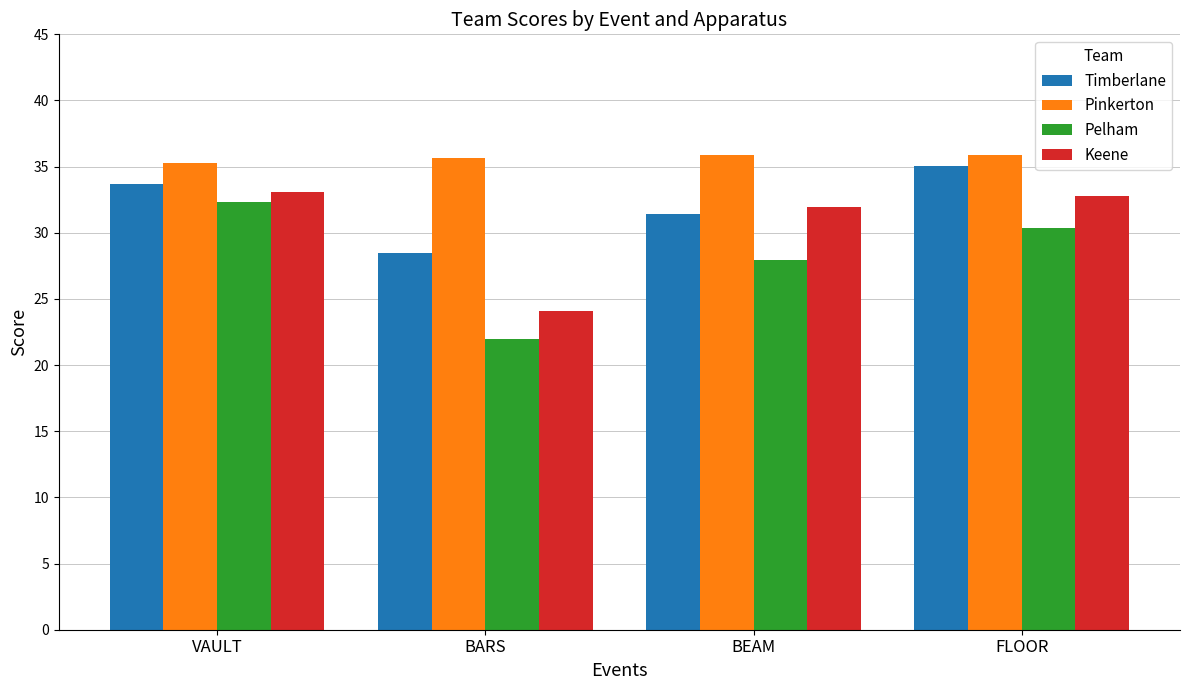

The value of Timberlane at BEAM is 47.8. True or false?

False